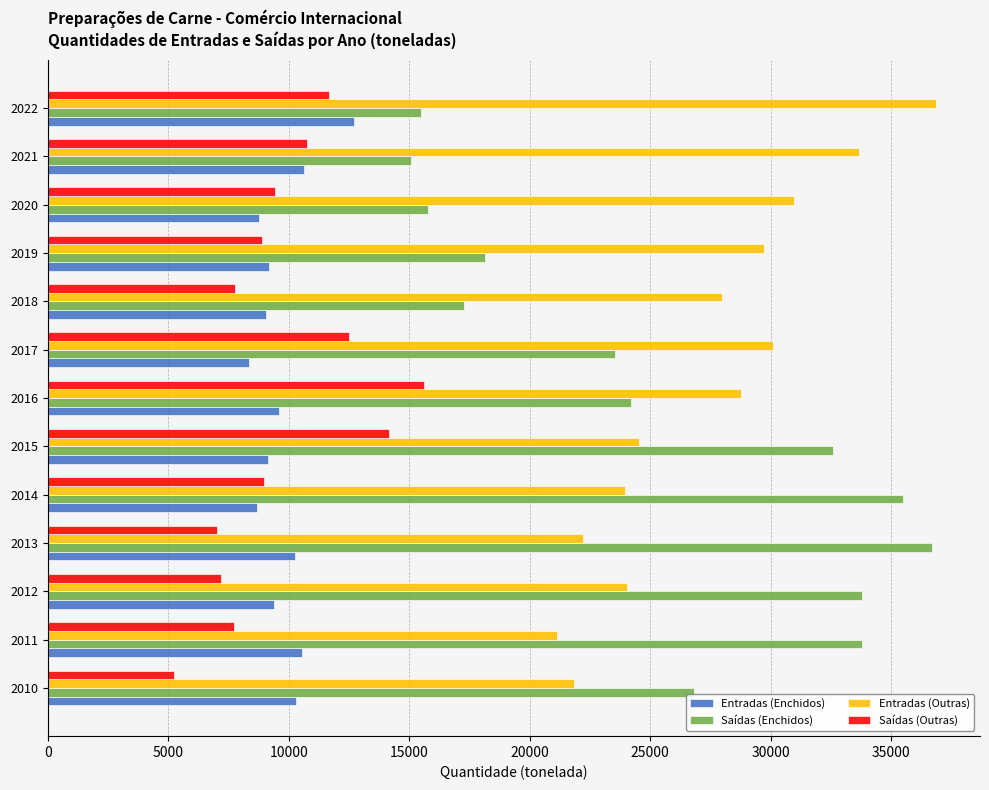

What is the sum of all Saídas (Enchidos) values?

328586.0